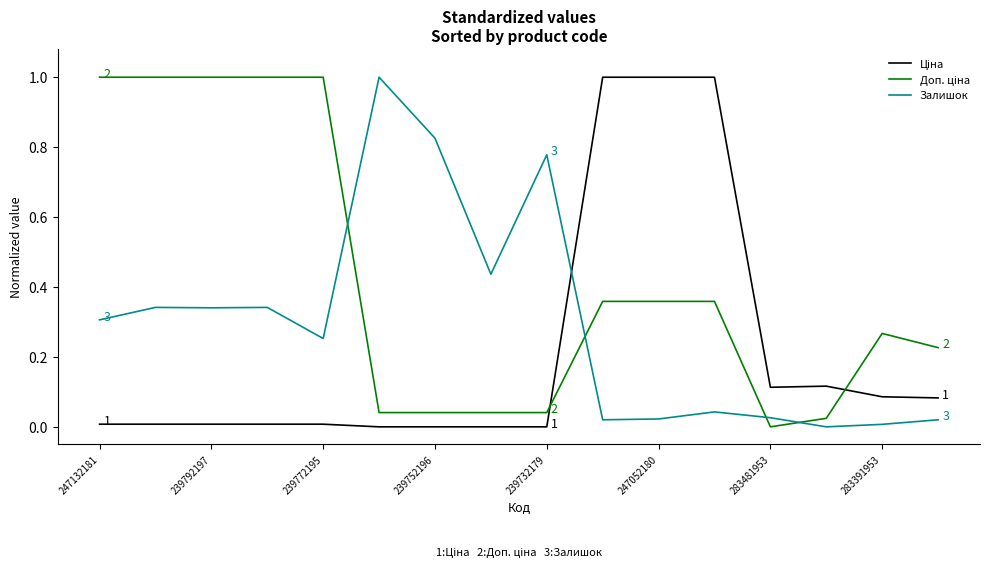

How many lines are shown in the chart?

3